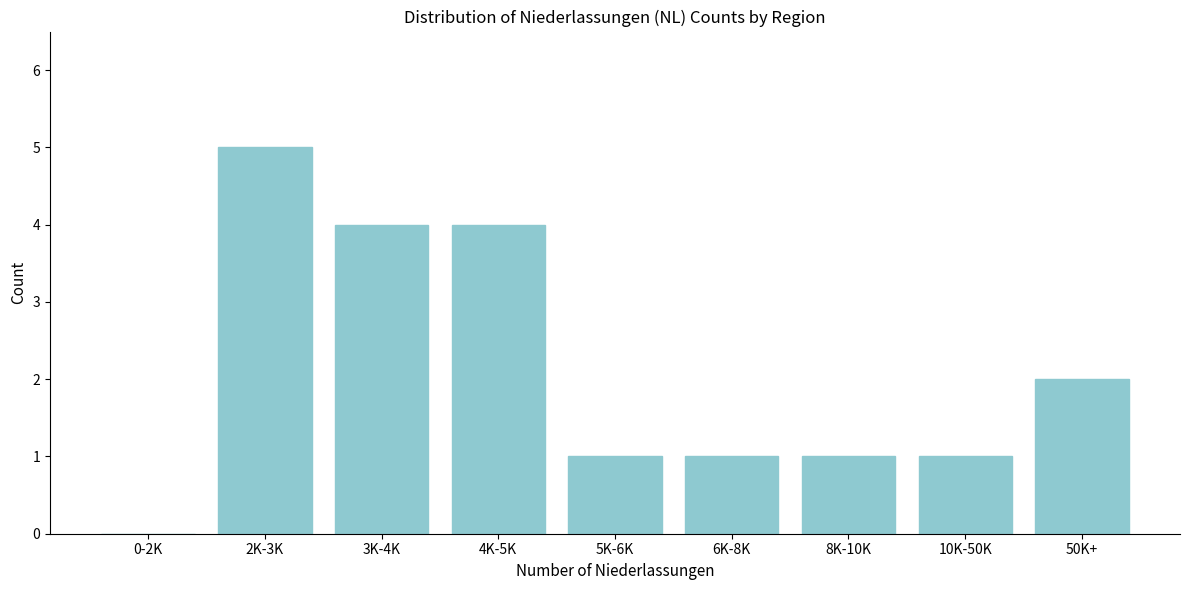

Approximately how many times larger is the value at 10K-50K compared to 8K-10K?

1.0